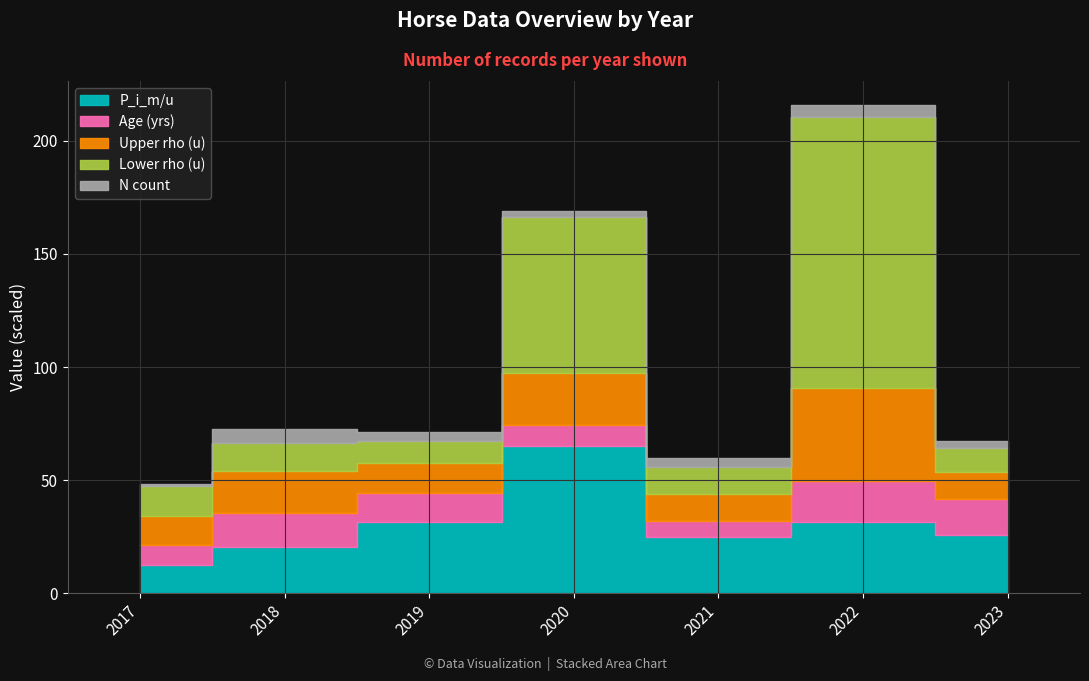

How many interior local peaks does the N_count series have?

2